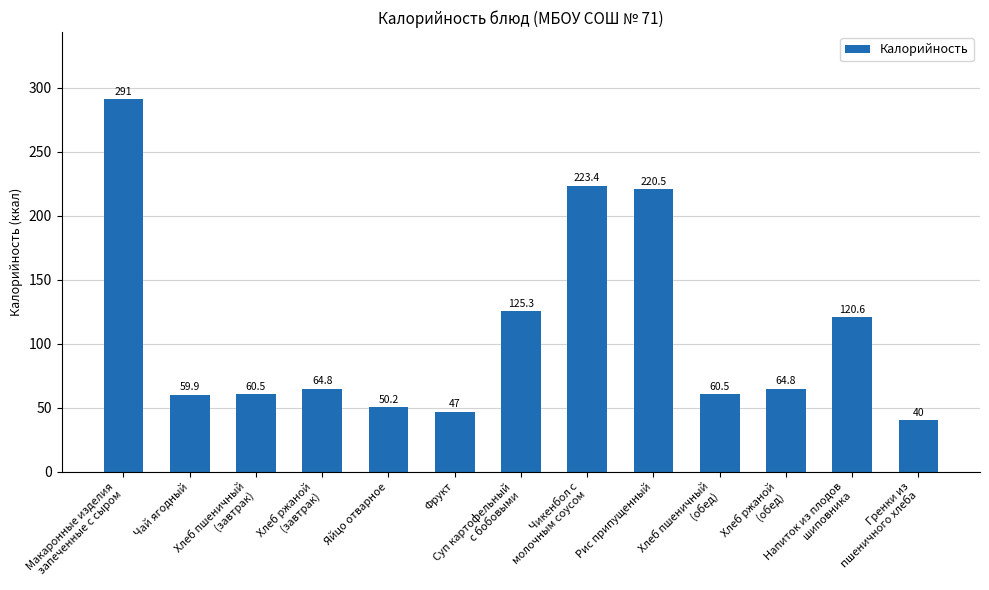

Between Суп картофельный
с бобовыми and Напиток из плодов
шиповника, which is larger?

Суп картофельный
с бобовыми